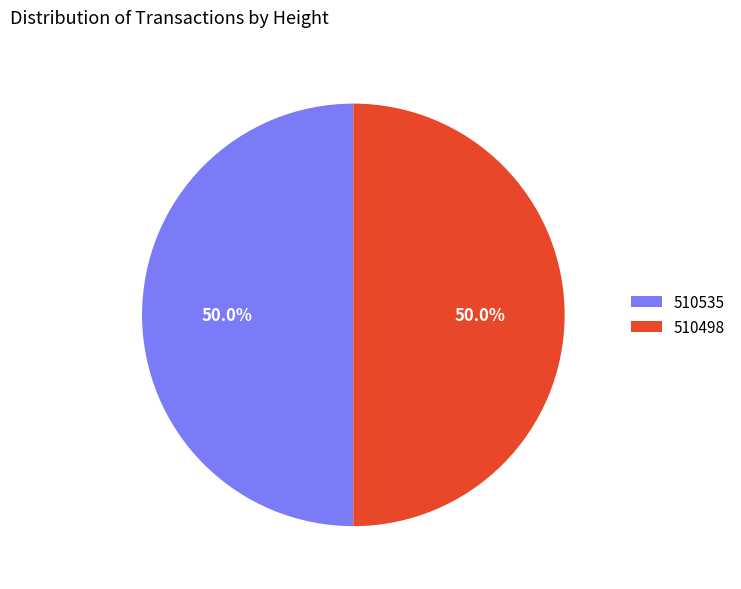

How much of the chart is everything except 510535?

50.0%